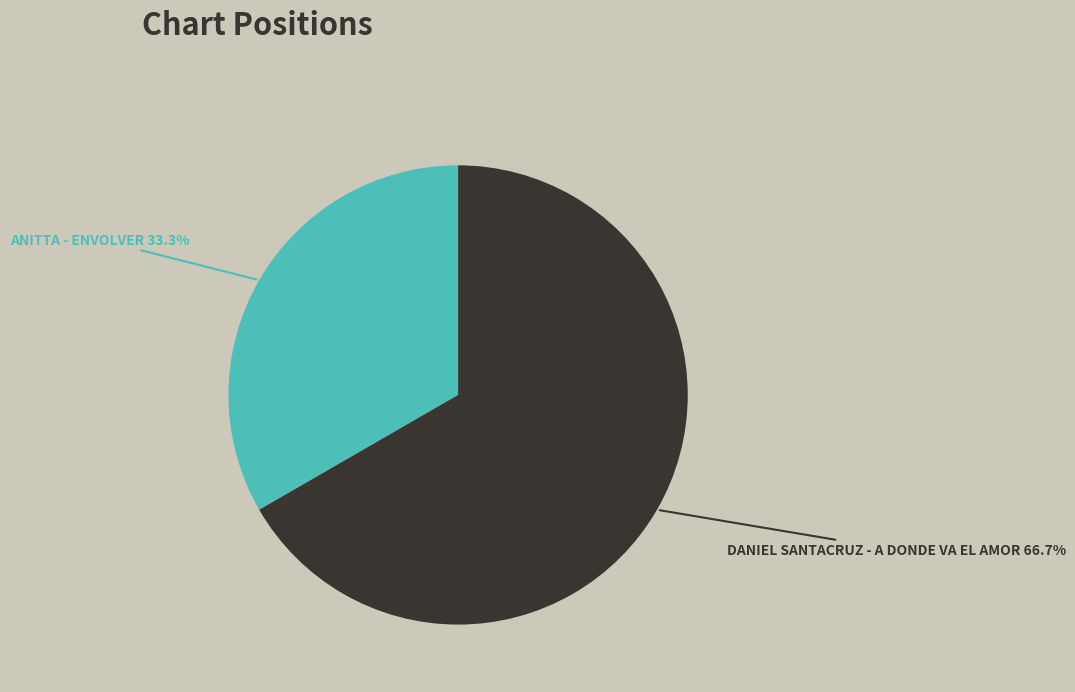

Count the number of slices in the pie.

2